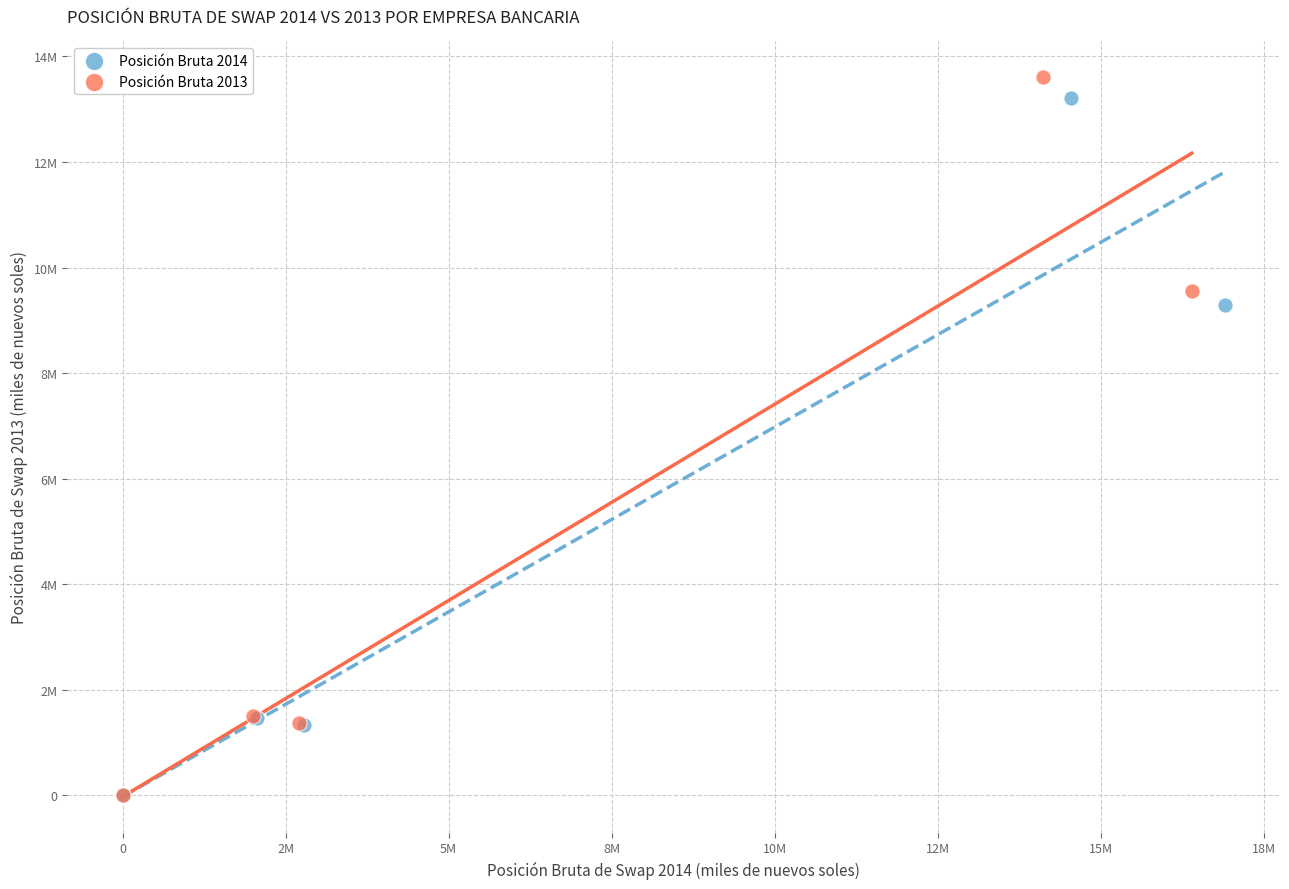

What are all the series names shown in the legend?

Posición Bruta 2014, Posición Bruta 2013